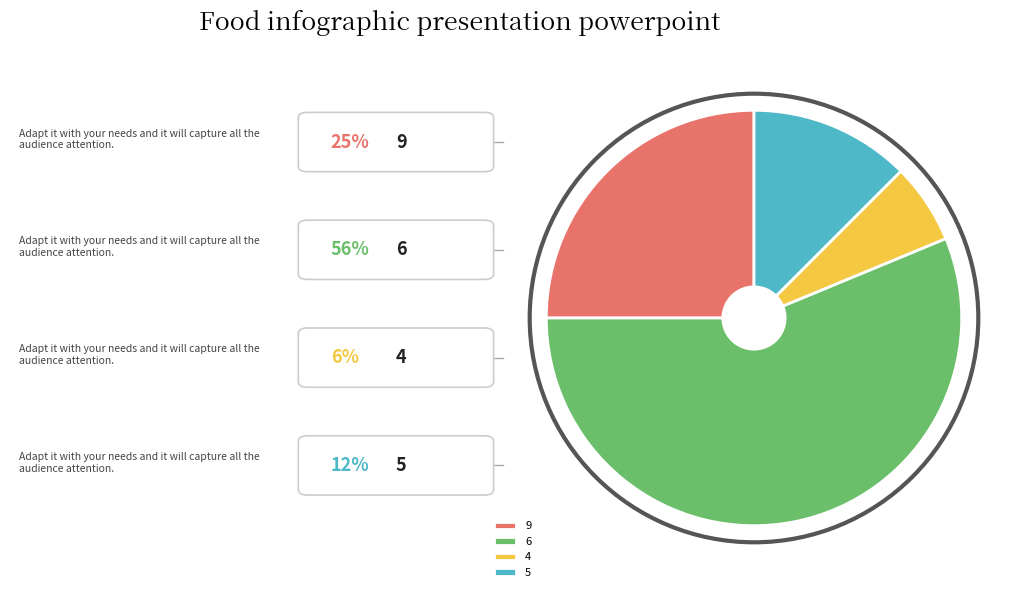

What is the ratio of the value at 4 to the value at 5?

0.5